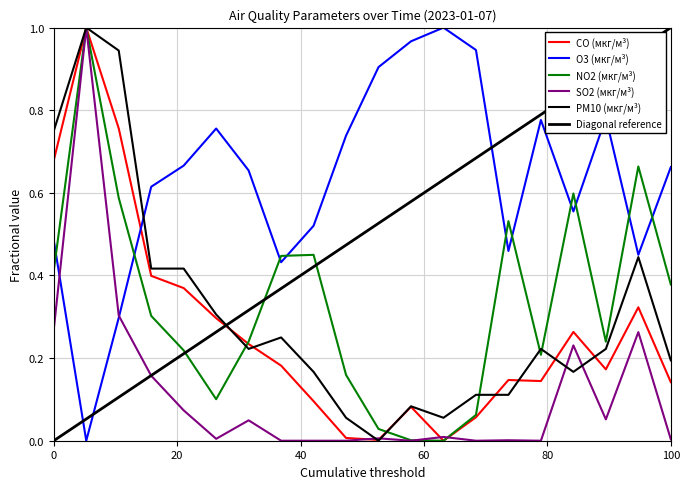

Reading right to left, list all the values displayed in this chart.

CO (мкг/м³): 0.1	0.3	0.2	0.3	0.1	0.1	0.1	0.0	0.1	0.0	0.0	0.1	0.2	0.2	0.3	0.4	0.4	0.8	1.0	0.7
O3 (мкг/м³): 0.7	0.5	0.8	0.6	0.8	0.5	0.9	1.0	1.0	0.9	0.7	0.5	0.4	0.7	0.8	0.7	0.6	0.3	0.0	0.5
NO2 (мкг/м³): 0.4	0.7	0.2	0.6	0.2	0.5	0.1	0.0	0.0	0.0	0.2	0.4	0.4	0.2	0.1	0.2	0.3	0.6	1.0	0.4
SO2 (мкг/м³): 0.0	0.3	0.1	0.2	0.0	0.0	0.0	0.0	0.0	0.0	0.0	0.0	0.0	0.0	0.0	0.1	0.2	0.3	1.0	0.3
PM10 (мкг/м³): 0.2	0.4	0.2	0.2	0.2	0.1	0.1	0.1	0.1	0.0	0.1	0.2	0.2	0.2	0.3	0.4	0.4	0.9	1.0	0.8